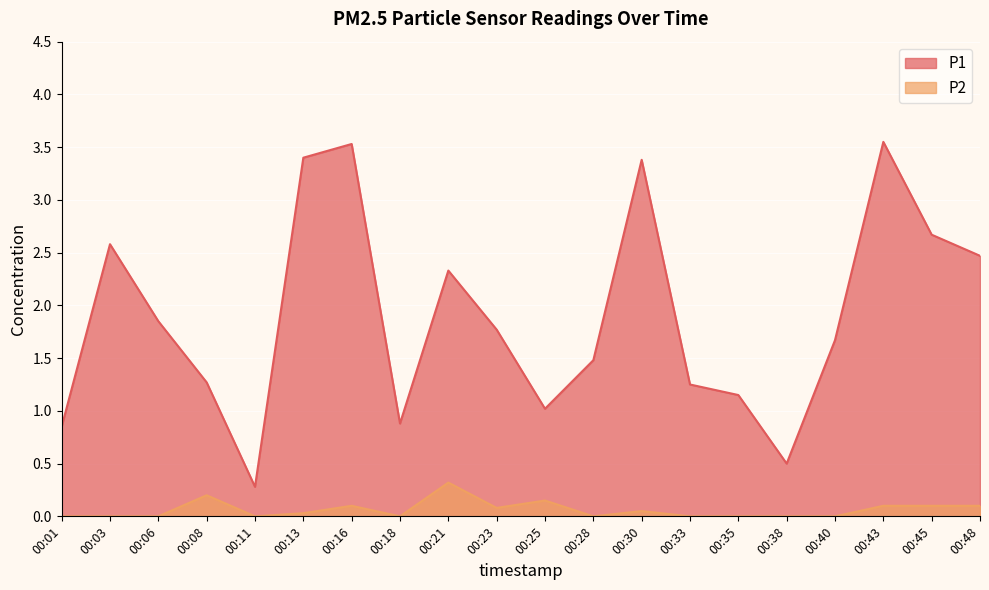

What is the total value across all series at 00:16?

3.6